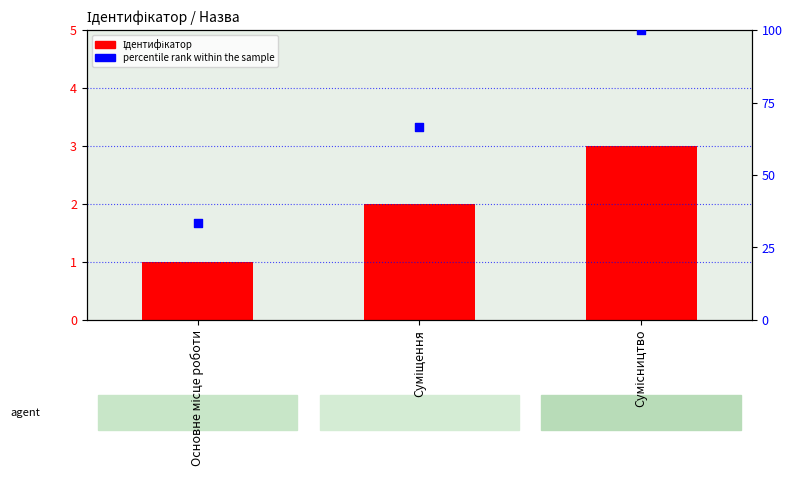

Which series contains the lowest Y value?

Ідентифікатор